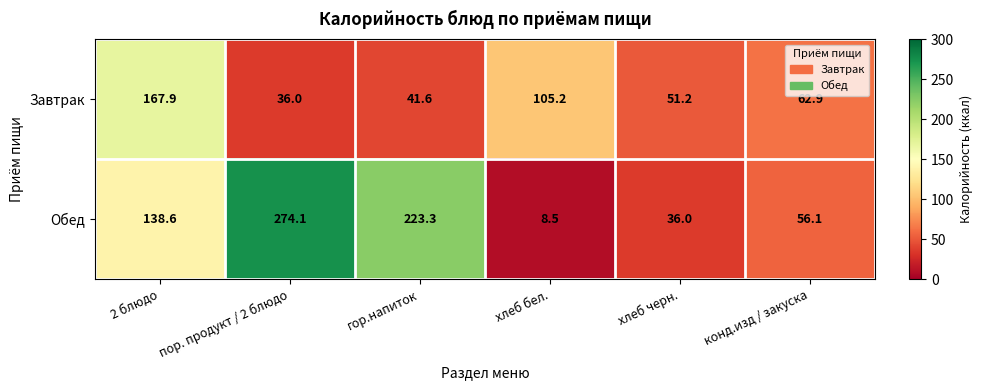

What is the minimum value shown in the chart?

8.5